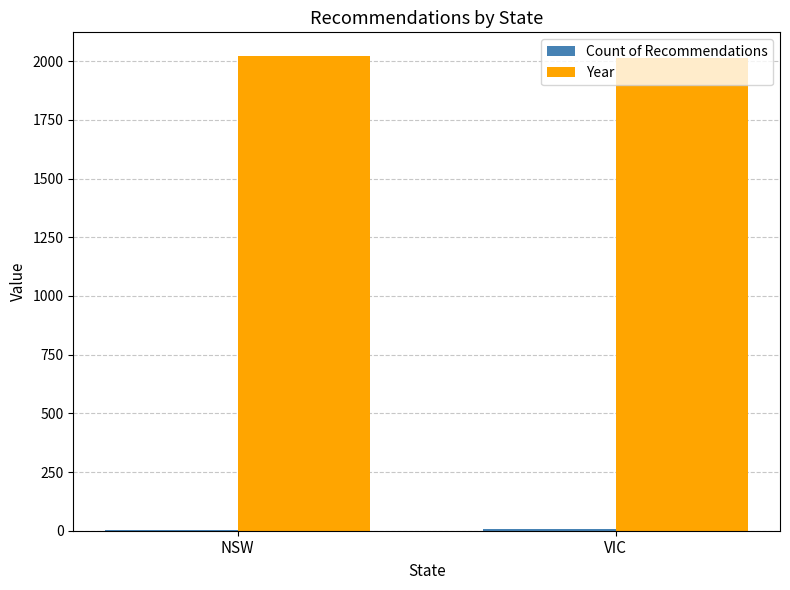

The Year series shows 999 at NSW. True or false?

False